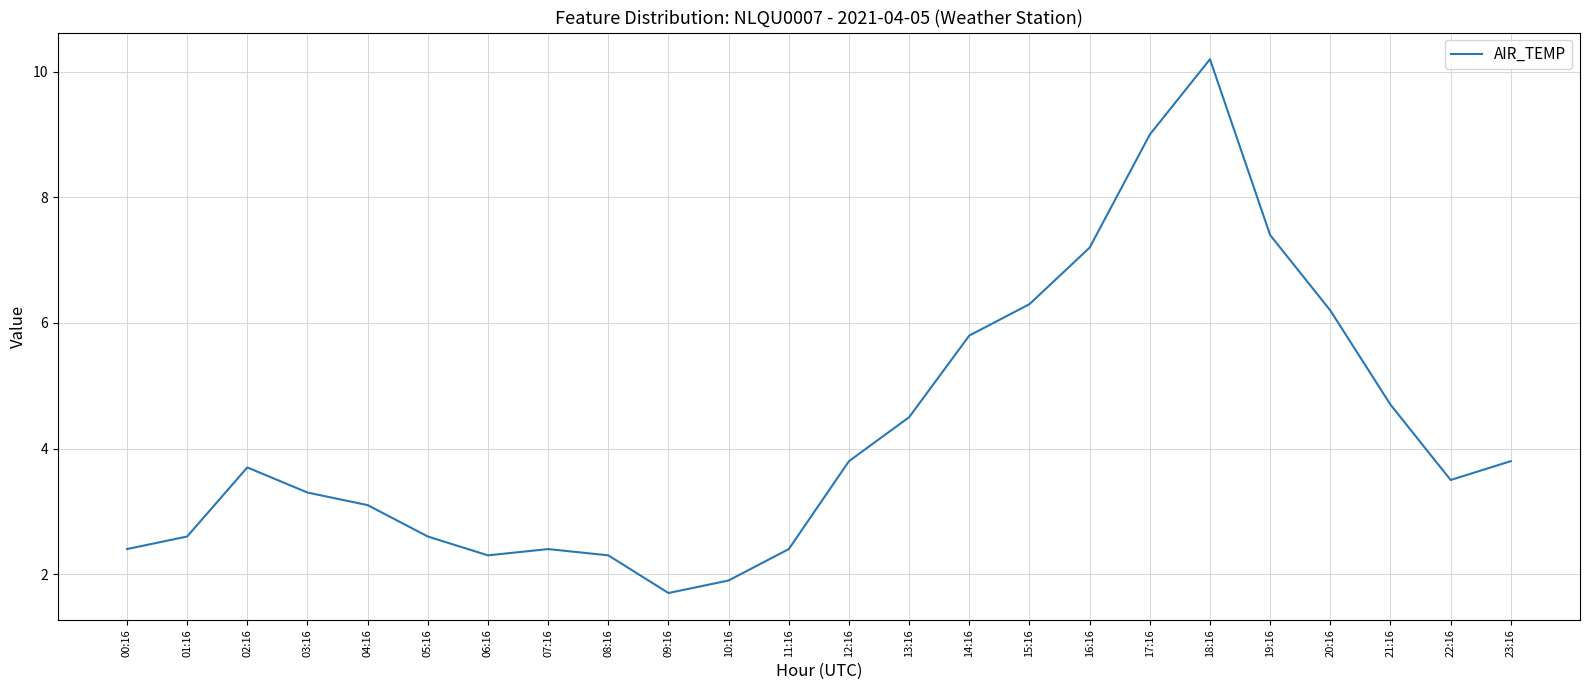

The value at 16:16 is 9.7. True or false?

False